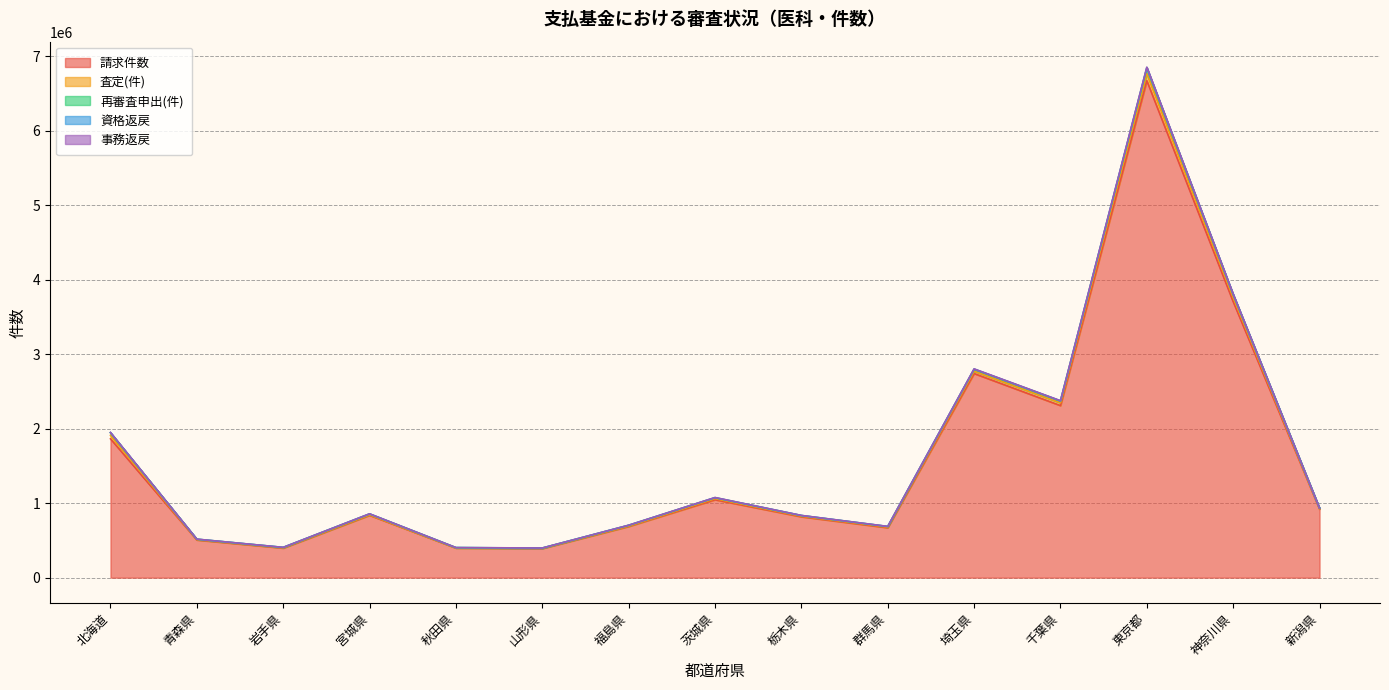

At which label does 査定(件) reach its peak?

東京都